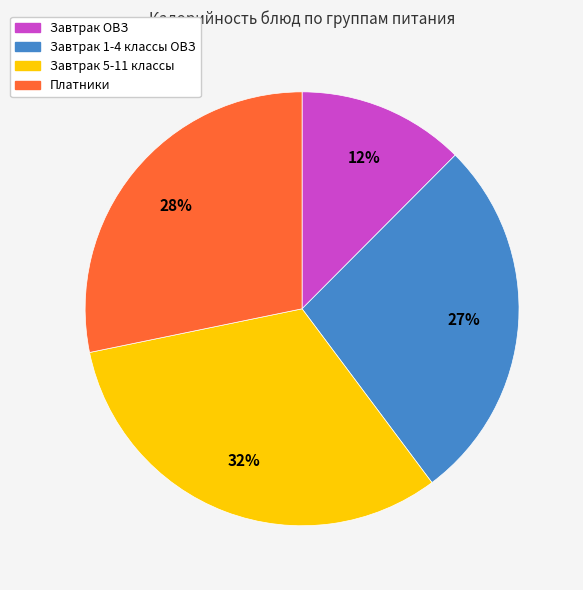

Is Завтрак ОВЗ the majority of the pie?

No